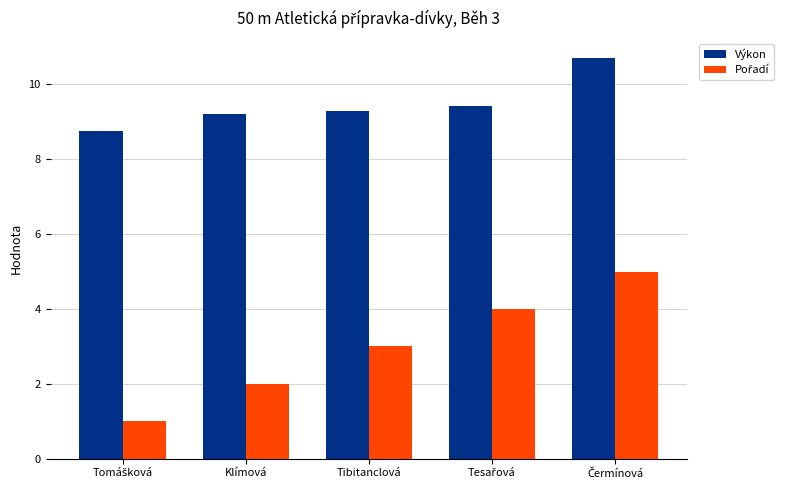

What is the lowest value of the Výkon series?

8.8